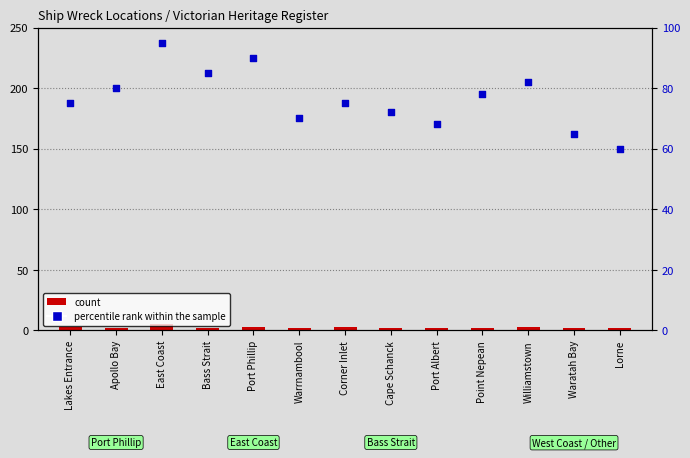

At how many categories does at least one series exceed 90?

1